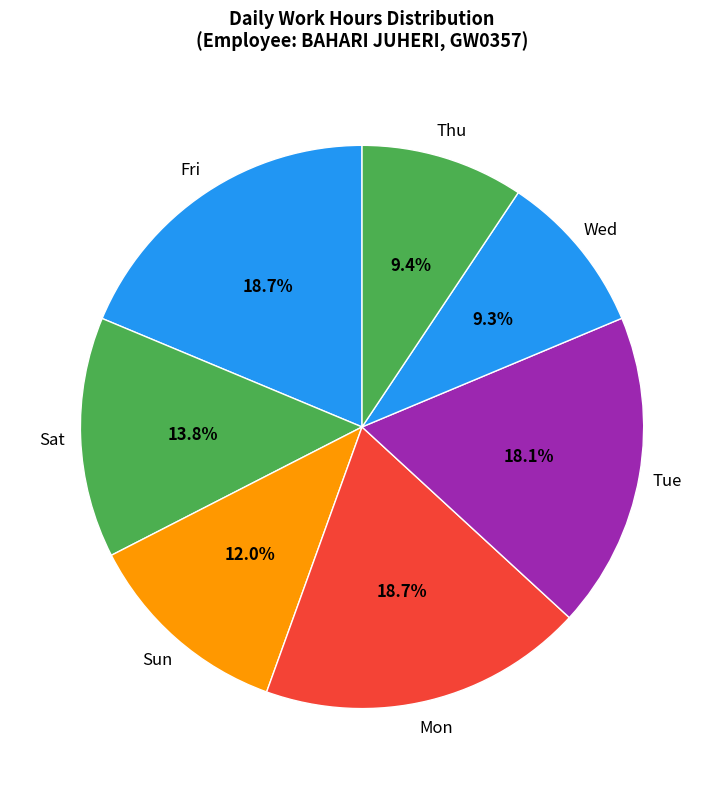

Is the sum of Wed and Mon greater than half?

No